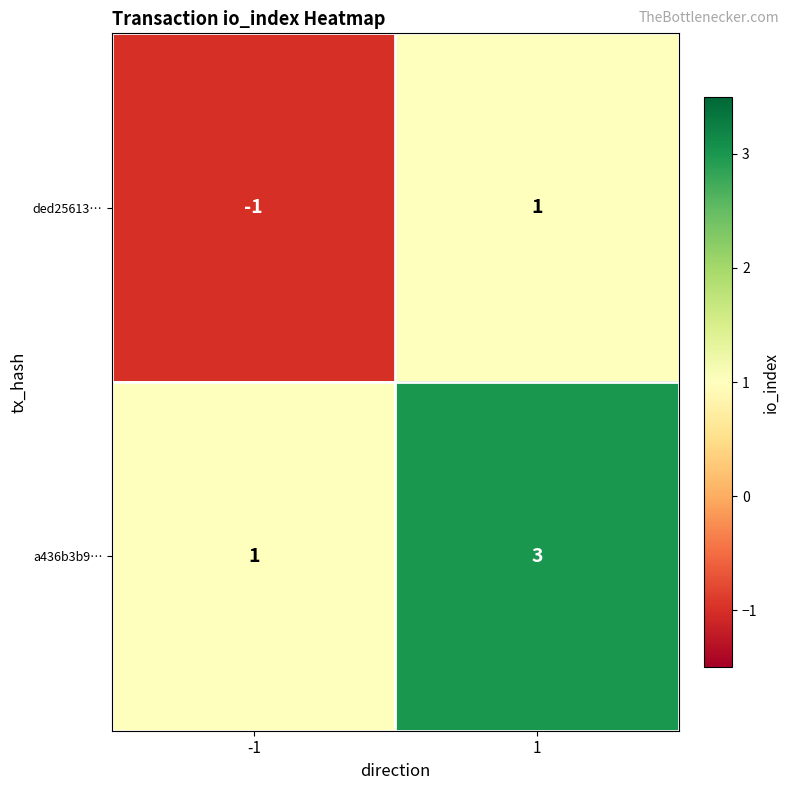

How many categories are shown in the chart?

2